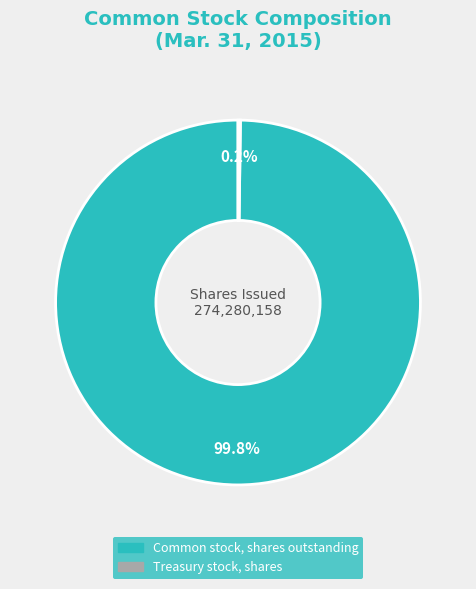

What is the largest slice in the pie chart?

Common stock, shares outstanding